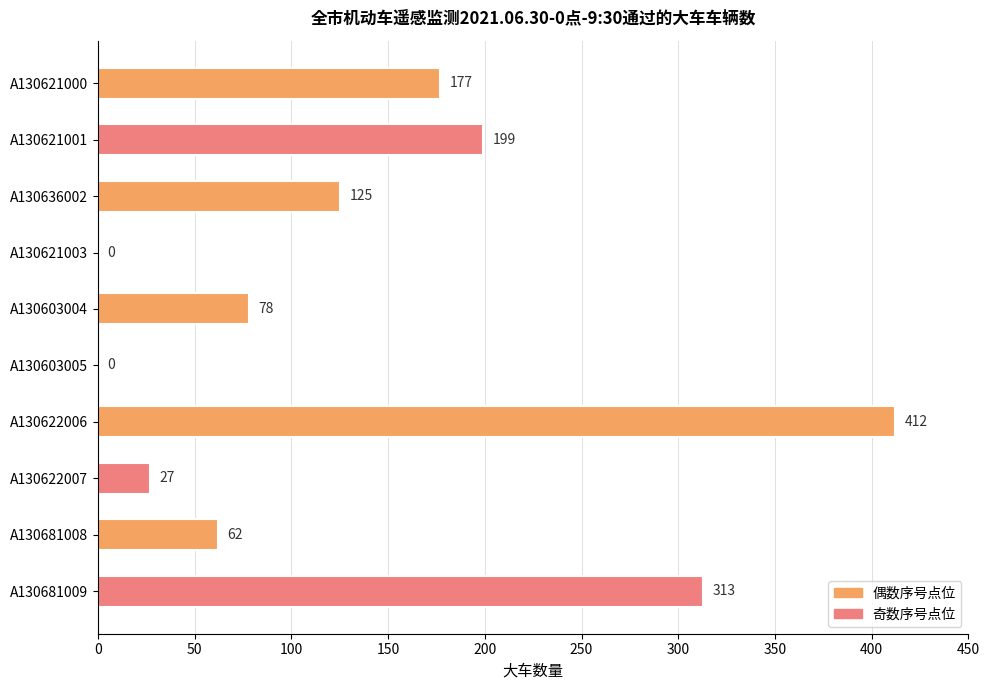

Between A130622007 and A130621000, which is larger?

A130621000